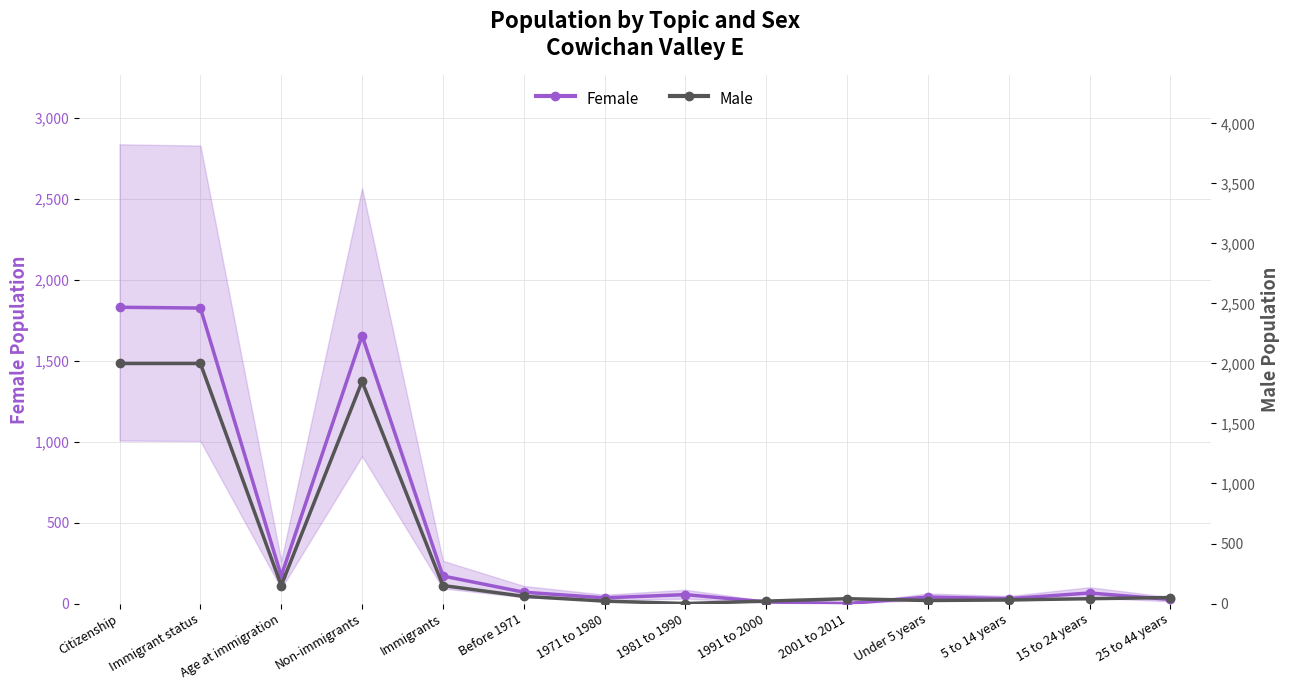

What is the label of the 2nd point from the right?

15 to 24 years